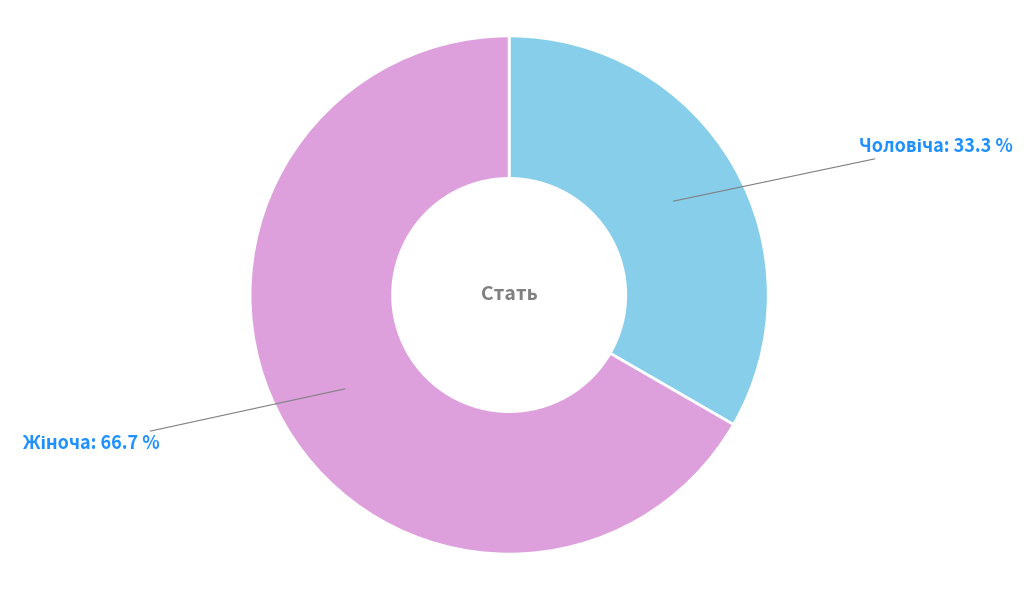

To the nearest percent, what is the average slice percentage?

50%